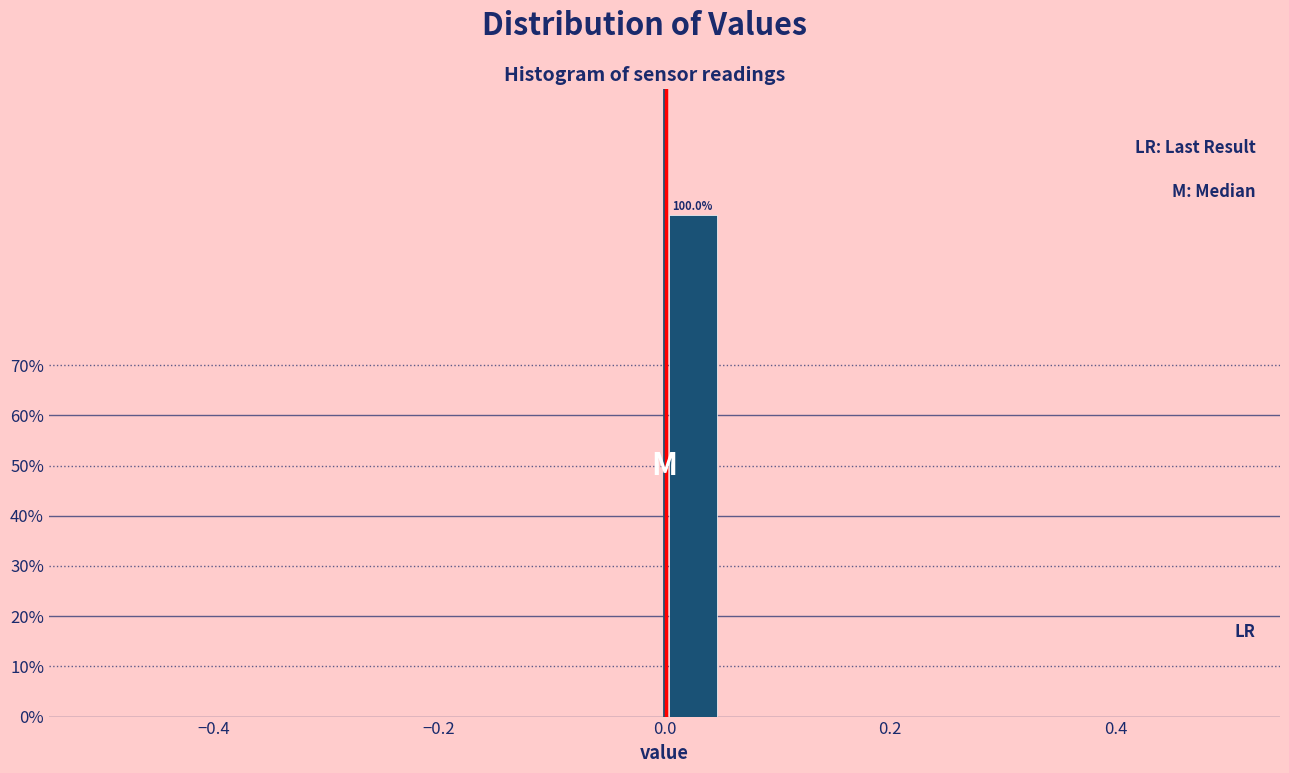

Around what value on the x-axis is the tallest bar? Give the approximate position of its centre, as read against the axis.

0.02